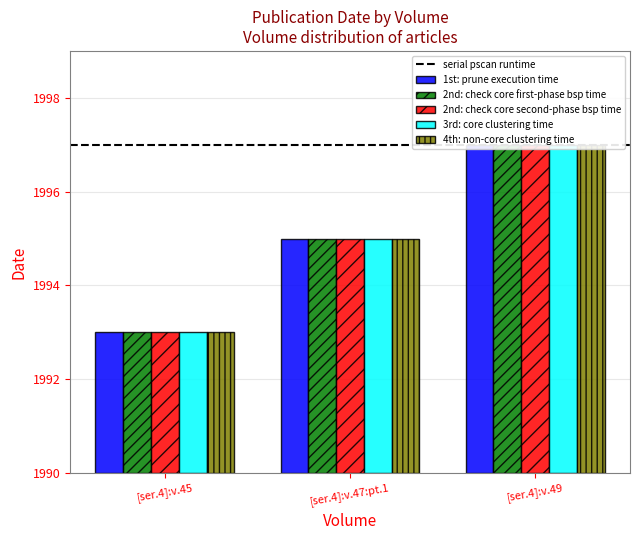

Which has a higher value, [ser.4]:v.47:pt.1 or [ser.4]:v.45?

[ser.4]:v.47:pt.1